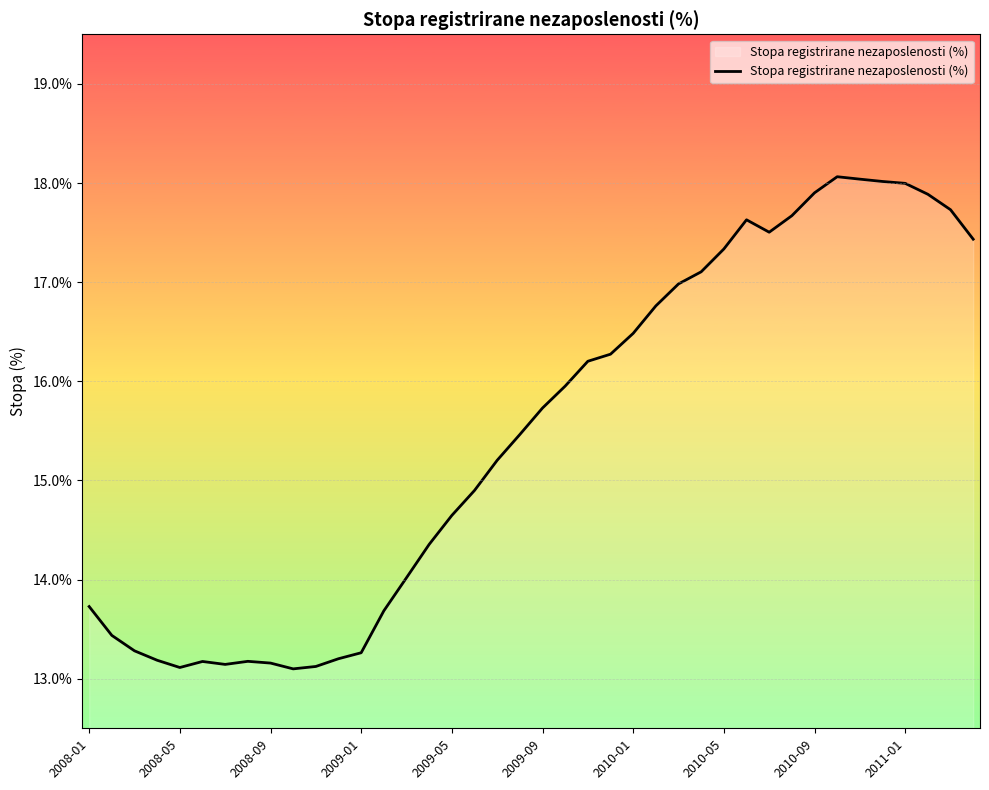

What is the minimum value shown in the chart?

13.1